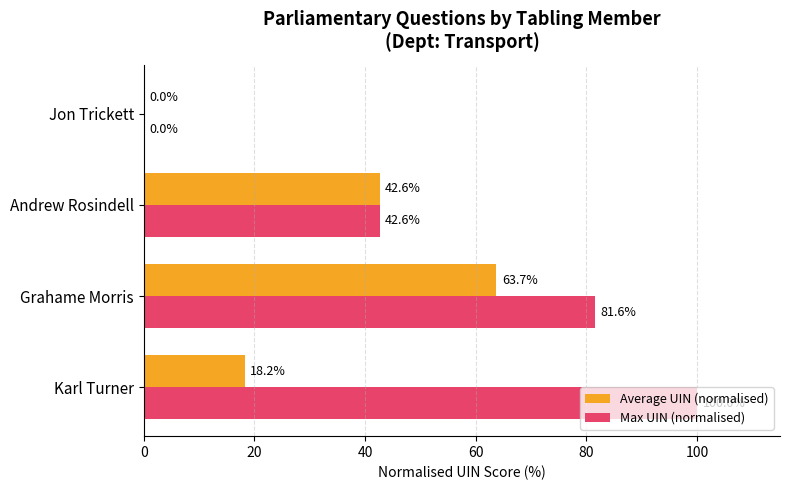

Is it true that Max UIN (normalised) equals 34.6 at Jon Trickett?

False